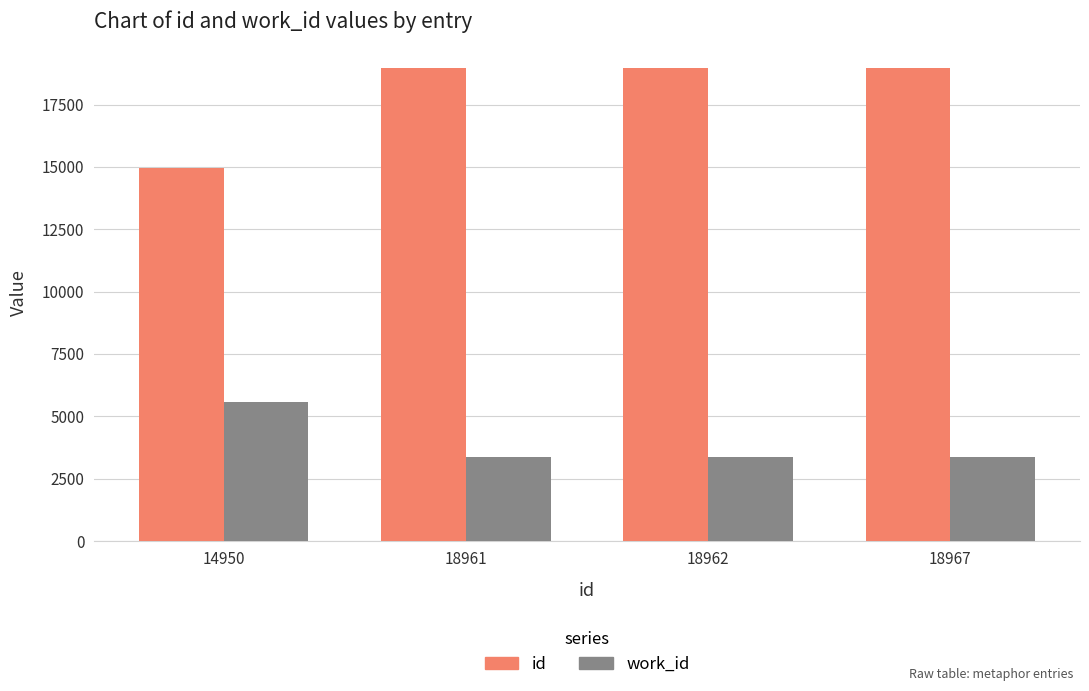

Which category has the lowest value in the id series?

14950